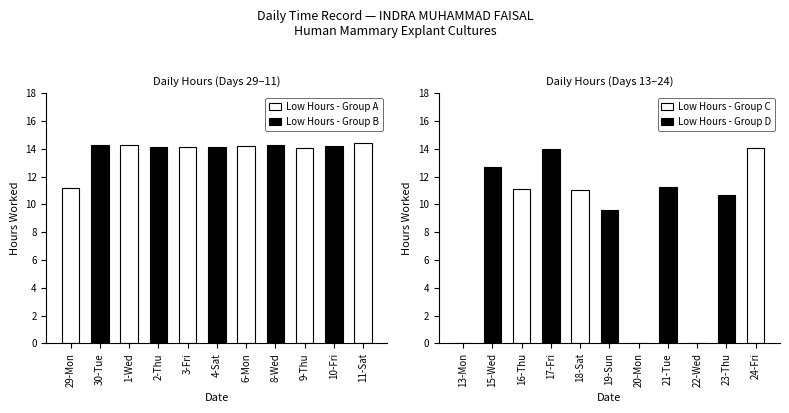

The value at 10-Fri is 7.0. True or false?

False